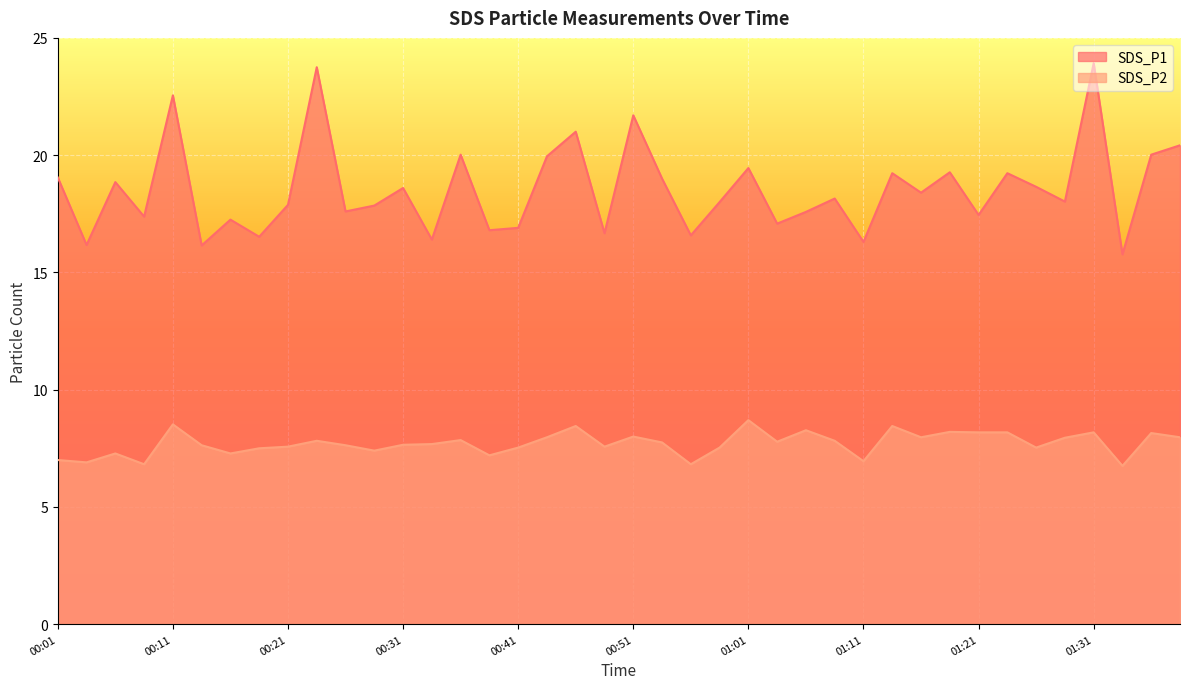

True or false: SDS_P2 and SDS_P1 cross at least once.

False